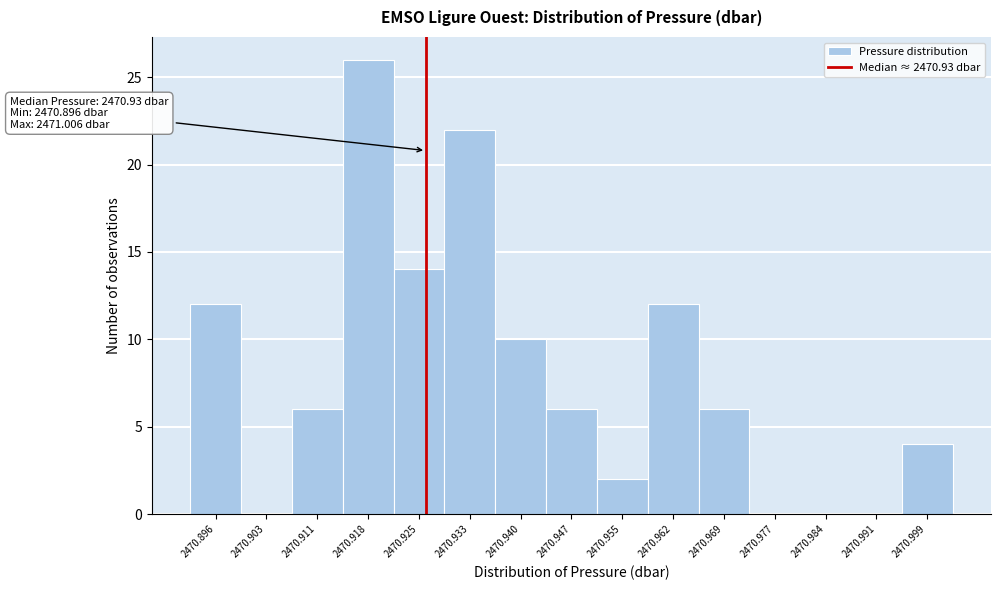

Reading right to left, list all the values displayed in this chart.

2470.999=4	2470.991=0	2470.984=0	2470.977=0	2470.969=6	2470.962=12	2470.955=2	2470.947=6	2470.940=10	2470.933=22	2470.925=14	2470.918=26	2470.911=6	2470.903=0	2470.896=12